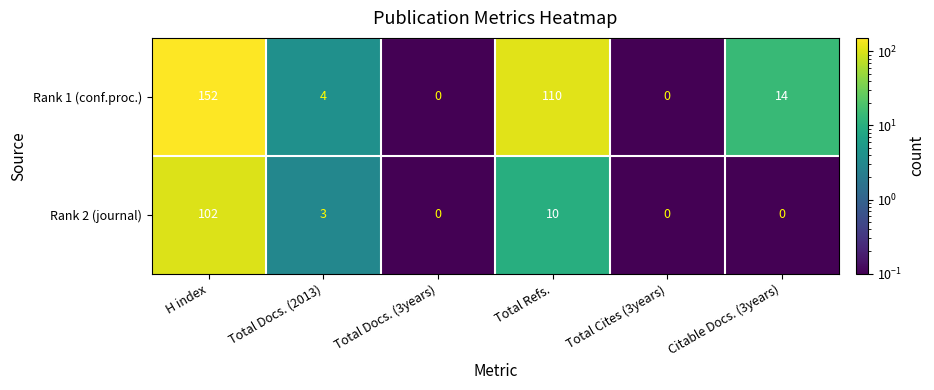

How many data points does each series have?

6